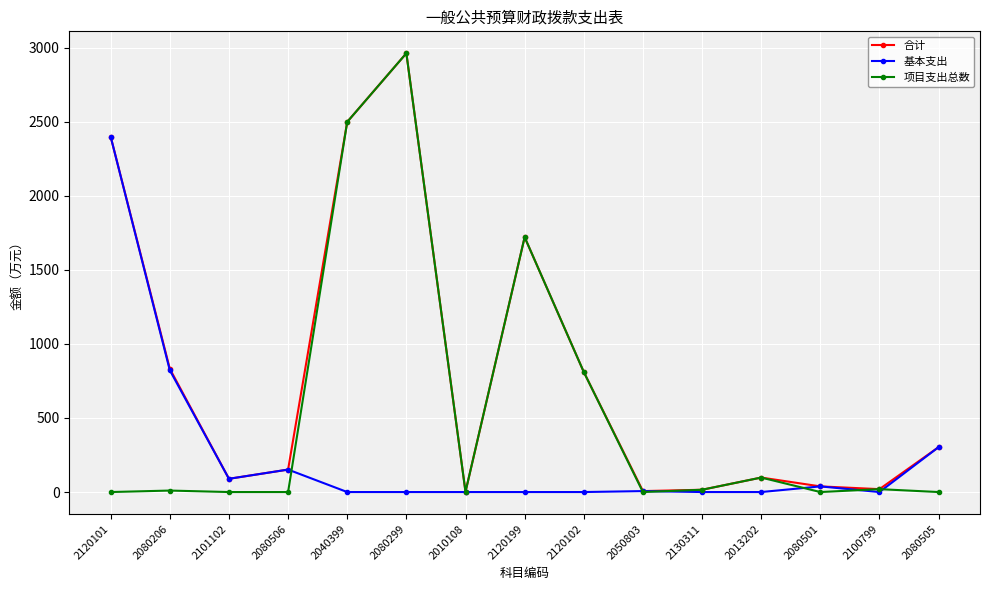

Rank the series by their average value, from highest to lowest.

合计, 项目支出总数, 基本支出